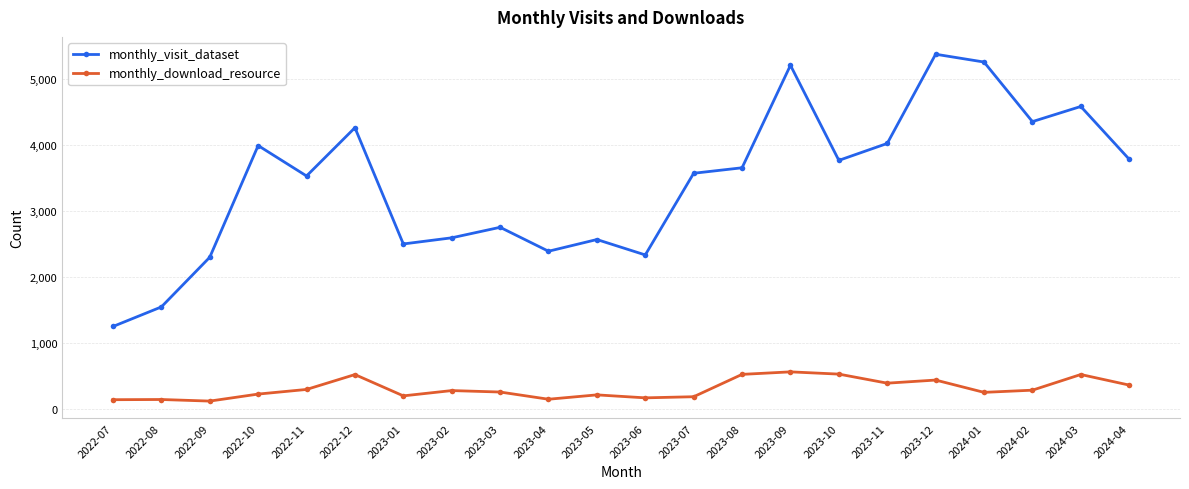

How many series are shown in this chart?

2